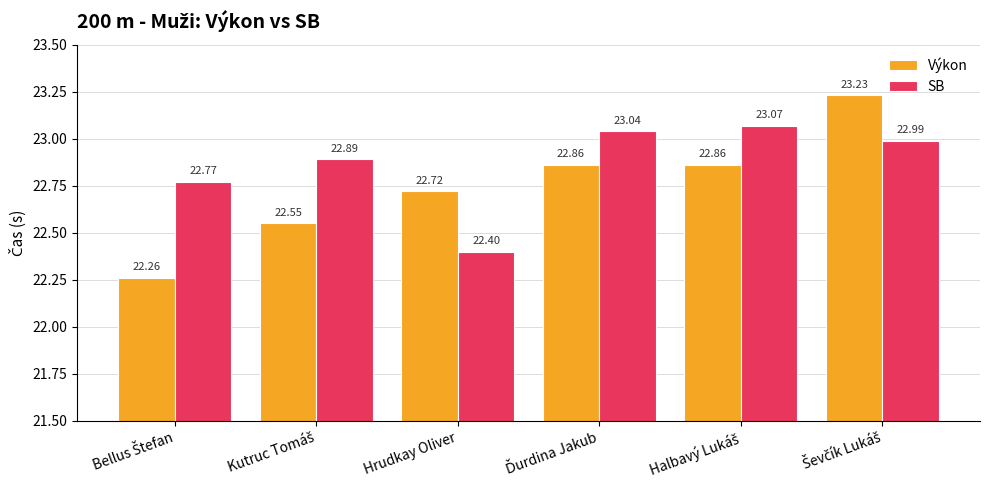

Which series has the largest range (max minus min)?

Výkon